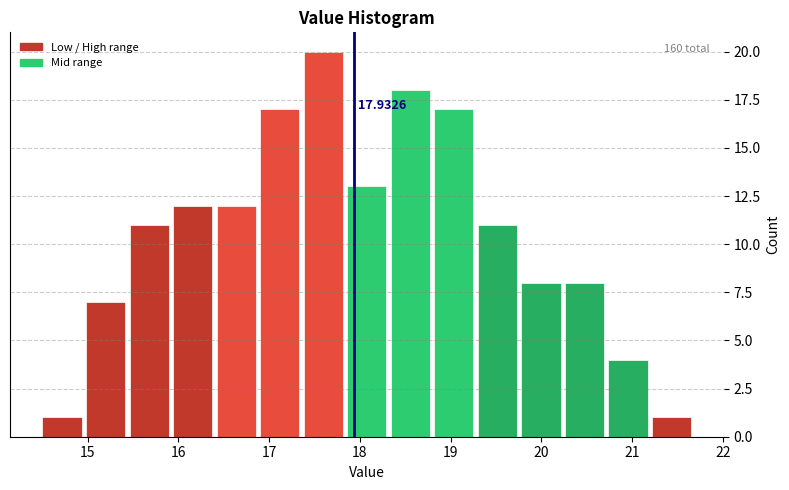

Which range on the x-axis has the tallest bar?

17.38 to 17.86